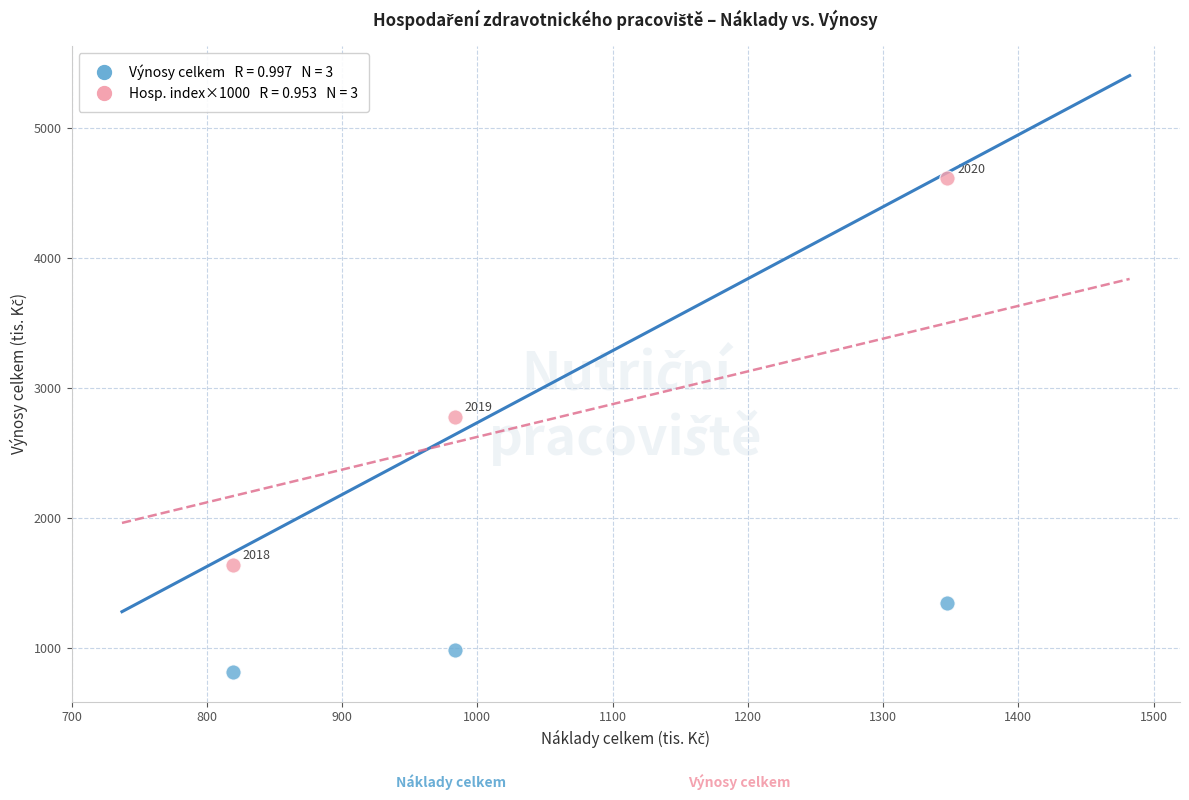

Across all data points, what is the range of Y values (max minus min)?

3797.2